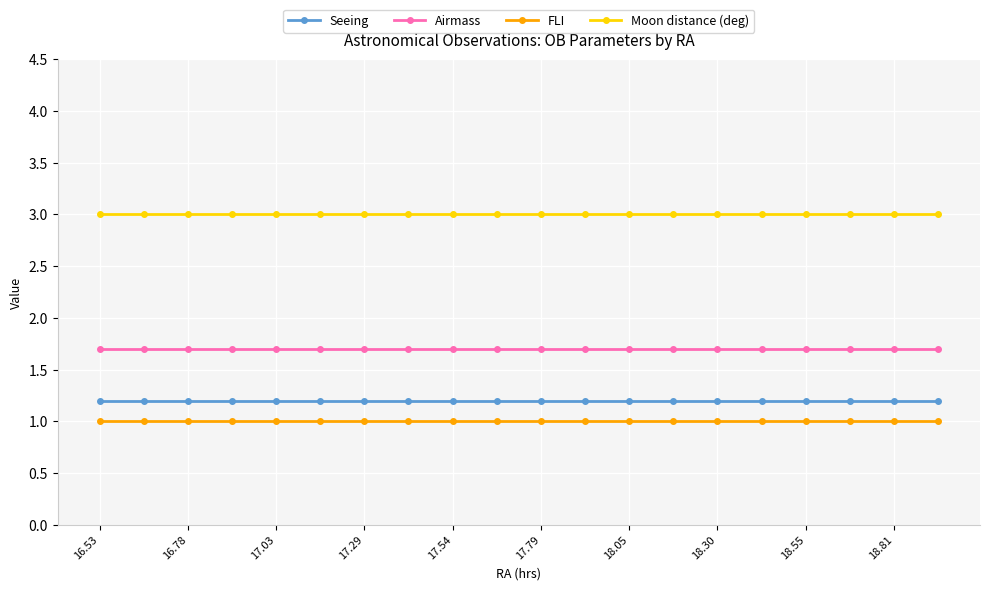

How many data points does each series have?

20